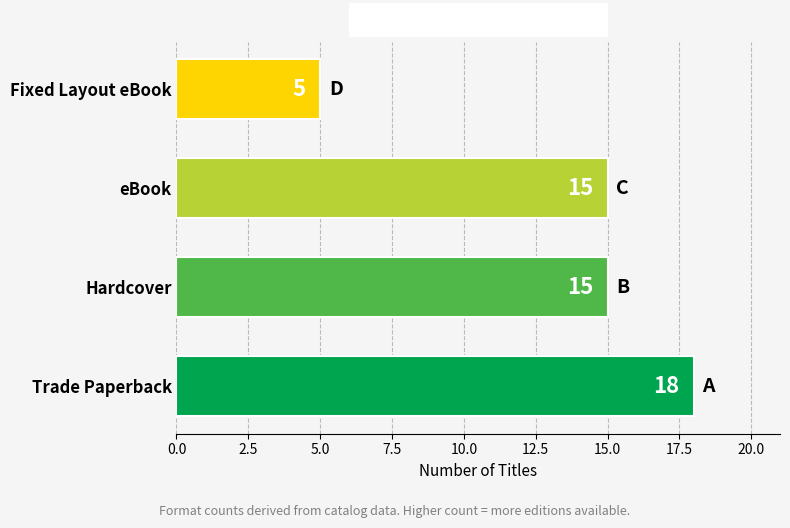

What is the difference between the maximum and second lowest values?

3